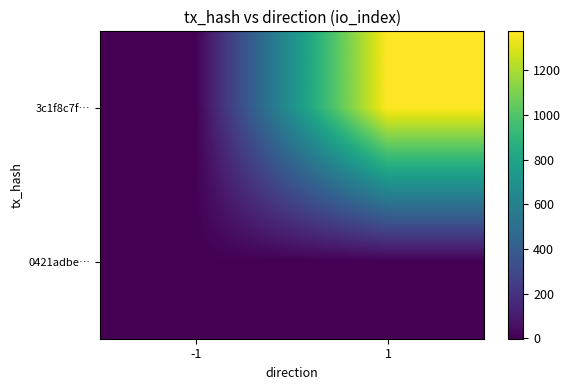

What is the spread (max minus min) of values at 1?

1374